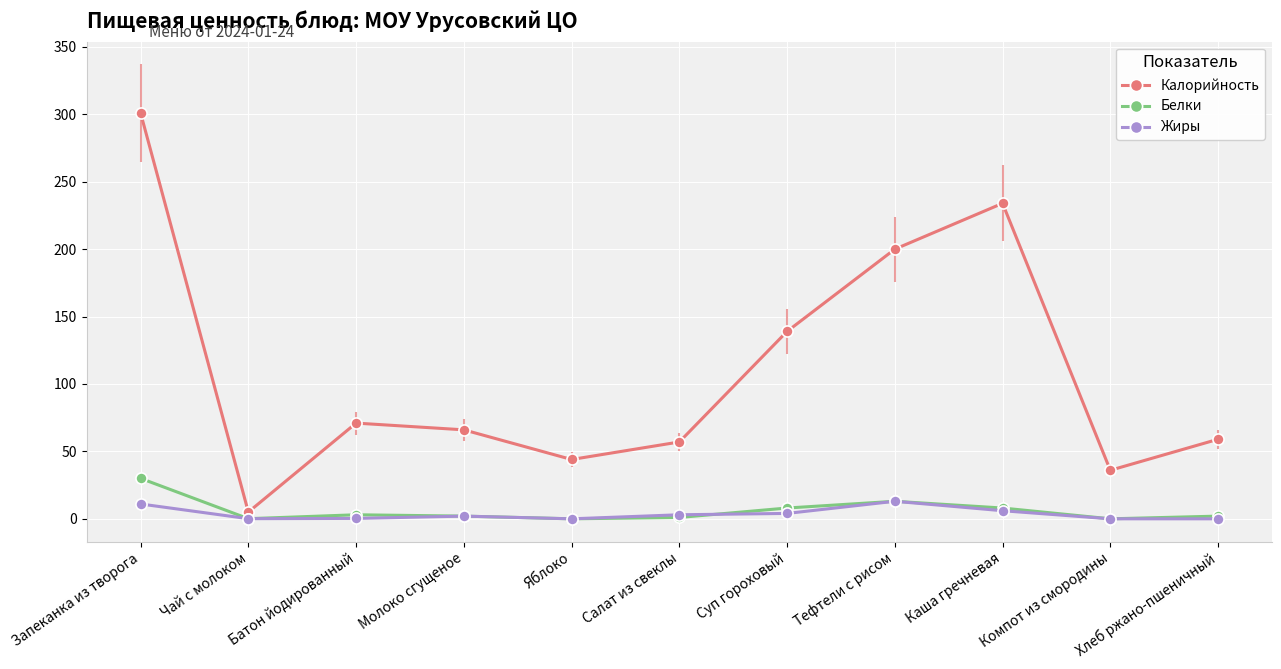

The value of Белки at Тефтели с рисом is 13.0. True or false?

True